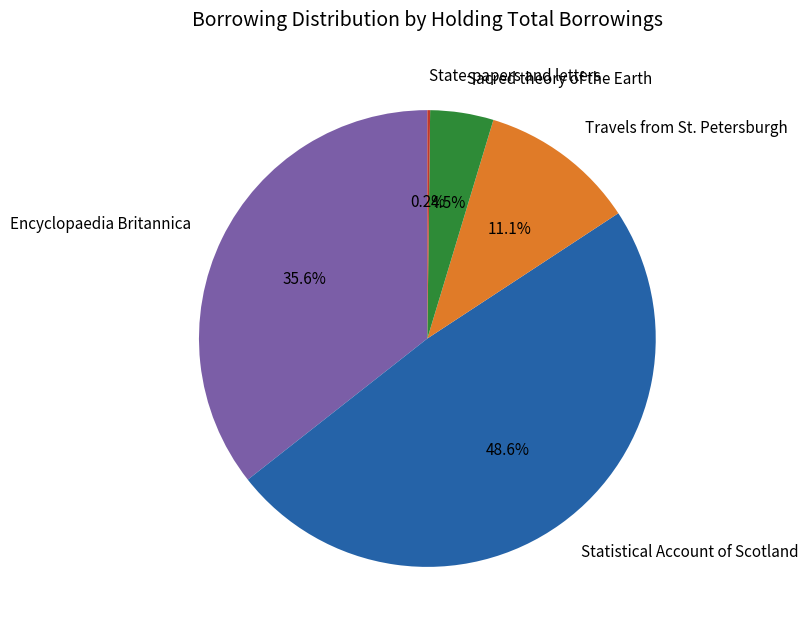

What is the largest slice in the pie chart?

Statistical Account of Scotland